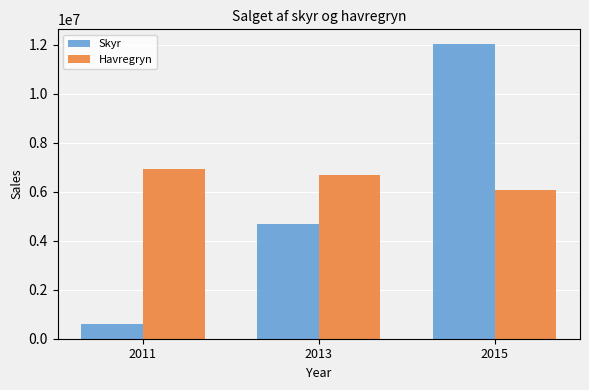

The Skyr series shows 17843795 at 2015. True or false?

False